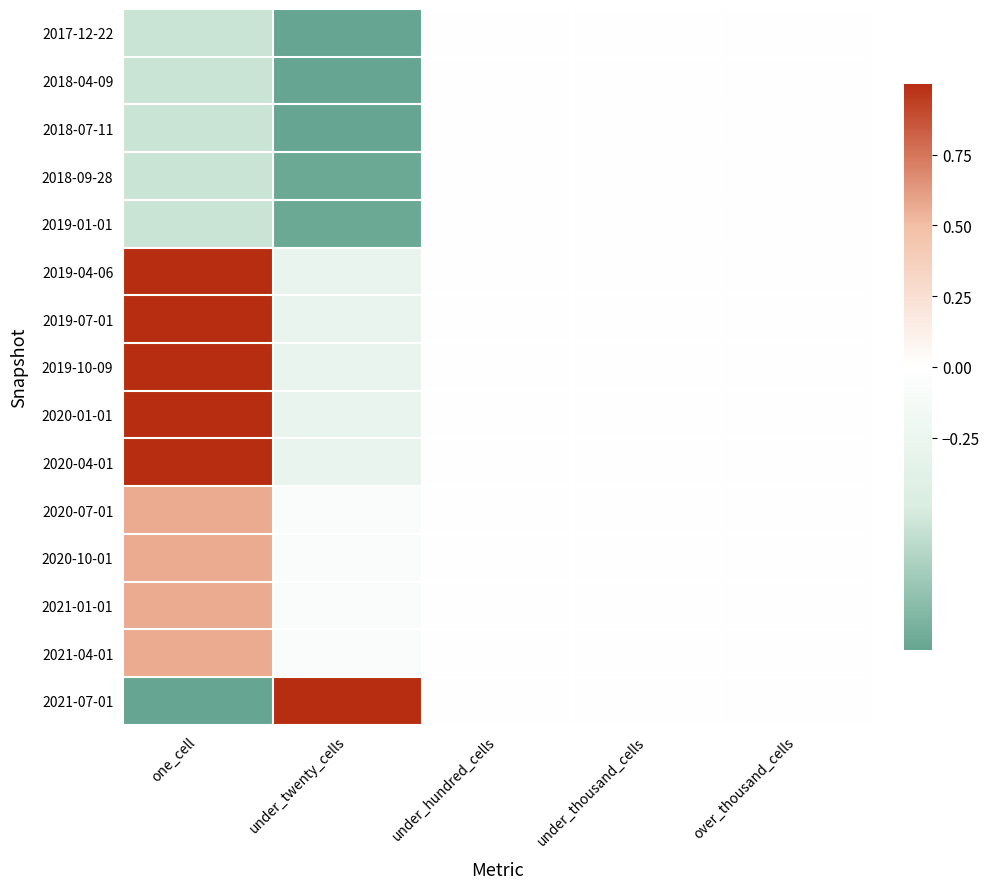

At under_thousand_cells, list the series in order from smallest to largest.

2017-12-22, 2018-04-09, 2018-07-11, 2018-09-28, 2019-01-01, 2019-04-06, 2019-07-01, 2019-10-09, 2020-01-01, 2020-04-01, 2020-07-01, 2020-10-01, 2021-01-01, 2021-04-01, 2021-07-01